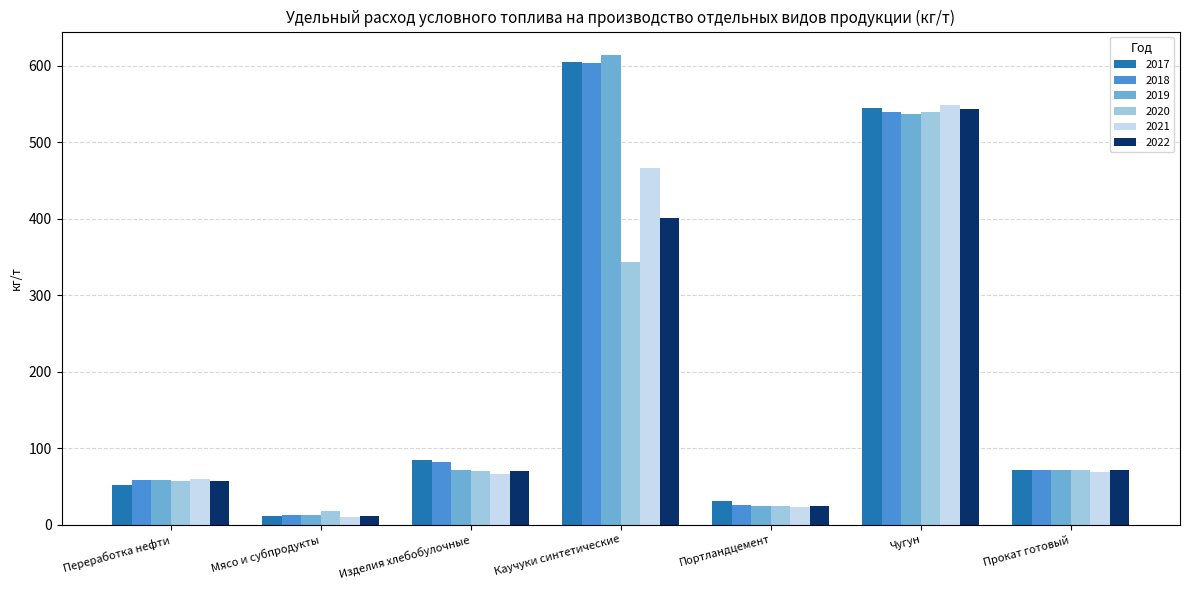

Between Мясо и субпродукты and Портландцемент, which series saw the biggest shift?

2017